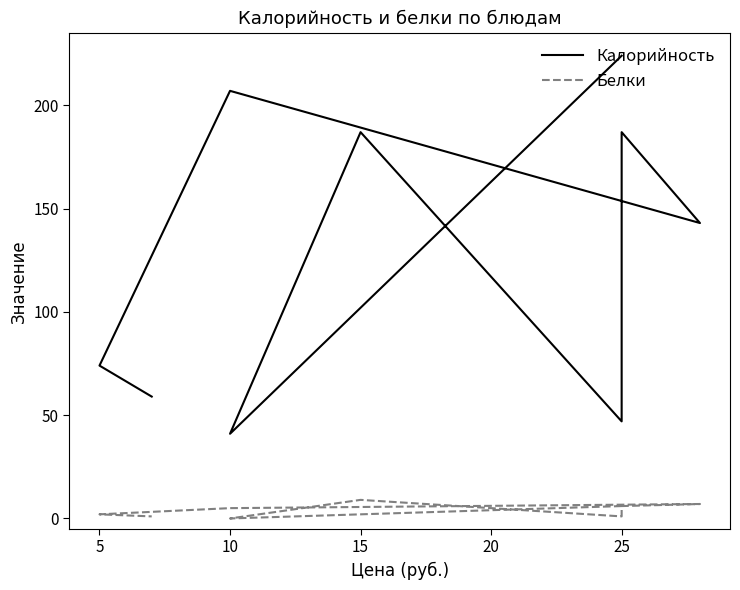

In Белки, how many points are higher than both neighbors (excluding endpoints)?

2